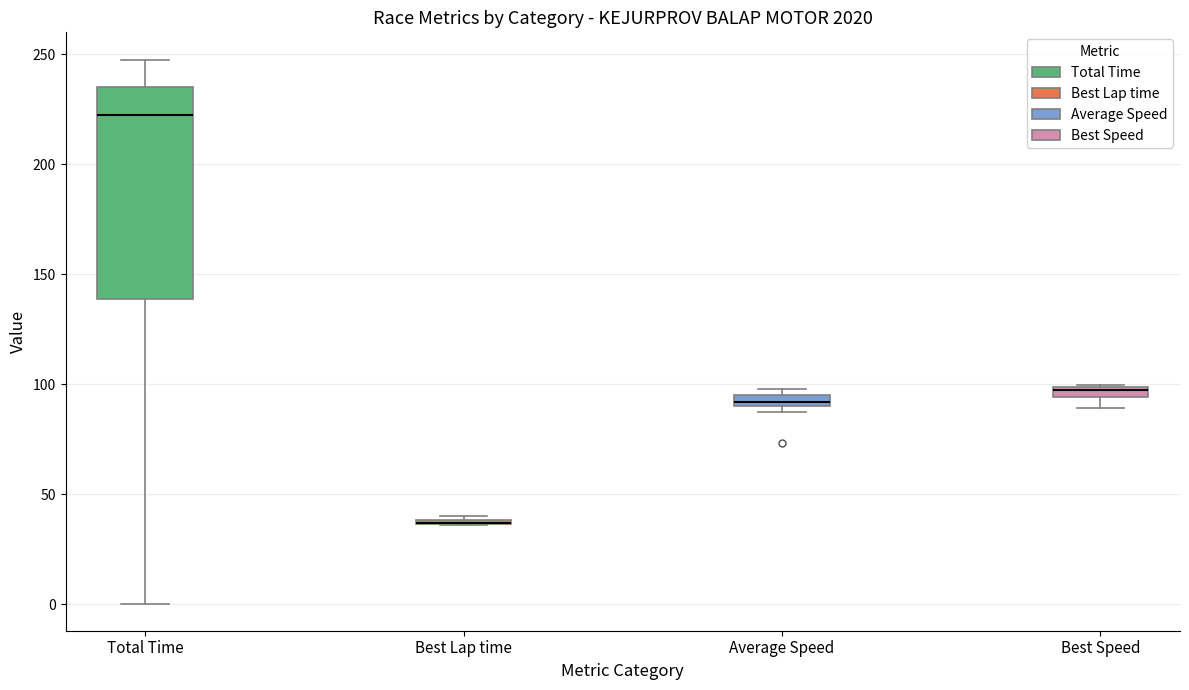

Where is the lower edge of the box for Best Lap time on the y-axis? The values are not printed on the chart, so give them approximately, as read against the axis.

35